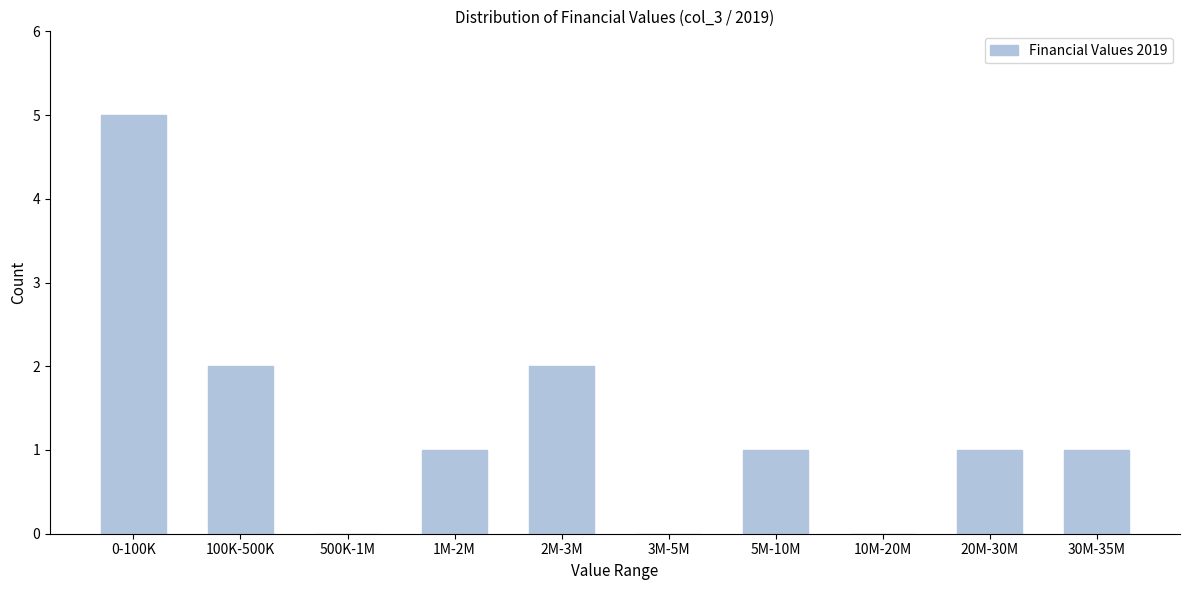

Reading left to right, list all the values displayed in this chart.

0-100K=5	100K-500K=2	500K-1M=0	1M-2M=1	2M-3M=2	3M-5M=0	5M-10M=1	10M-20M=0	20M-30M=1	30M-35M=1